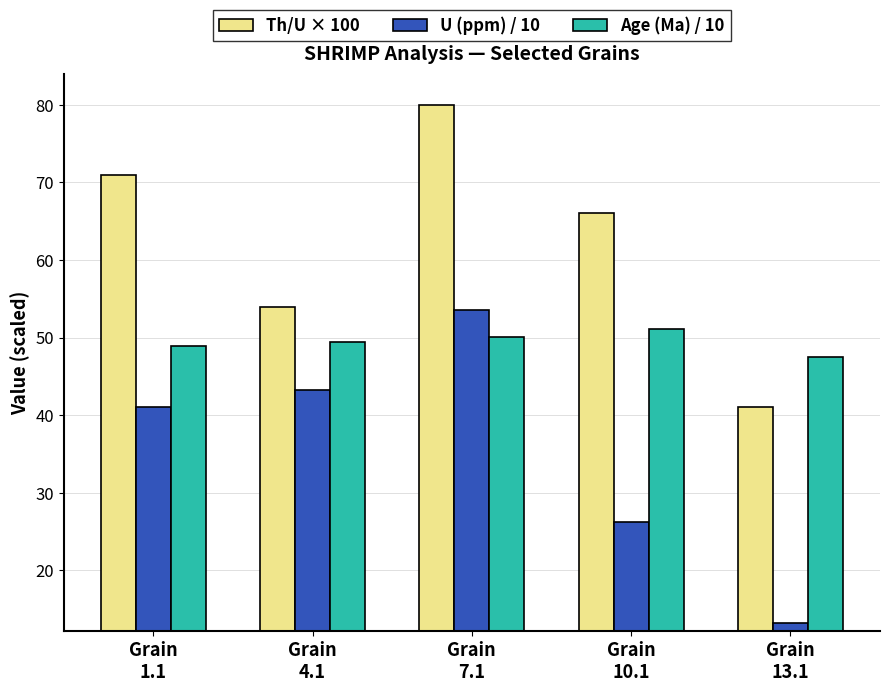

Reading left to right, extract all data points from this chart.

Th/U × 100: 71.0	54.0	80.0	66.0	41.0
U (ppm) / 10: 41.1	43.3	53.5	26.2	13.2
Age (Ma) / 10: 48.9	49.4	50.1	51.1	47.5